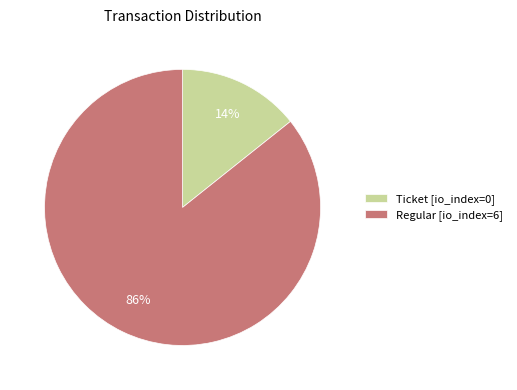

Does Regular [io_index=6] account for over 50% of the chart?

Yes